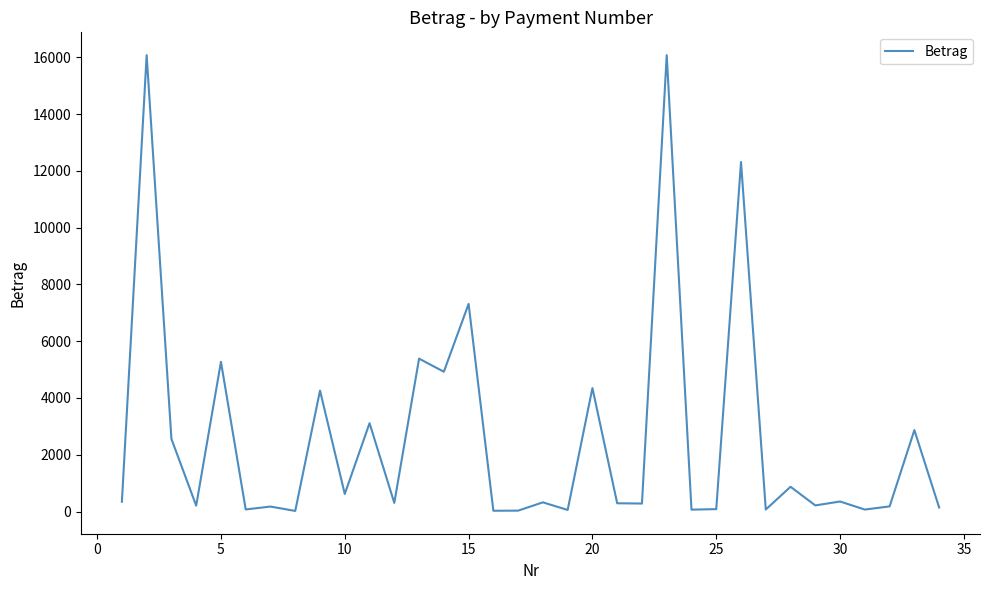

What is the sum of all values?

89334.9